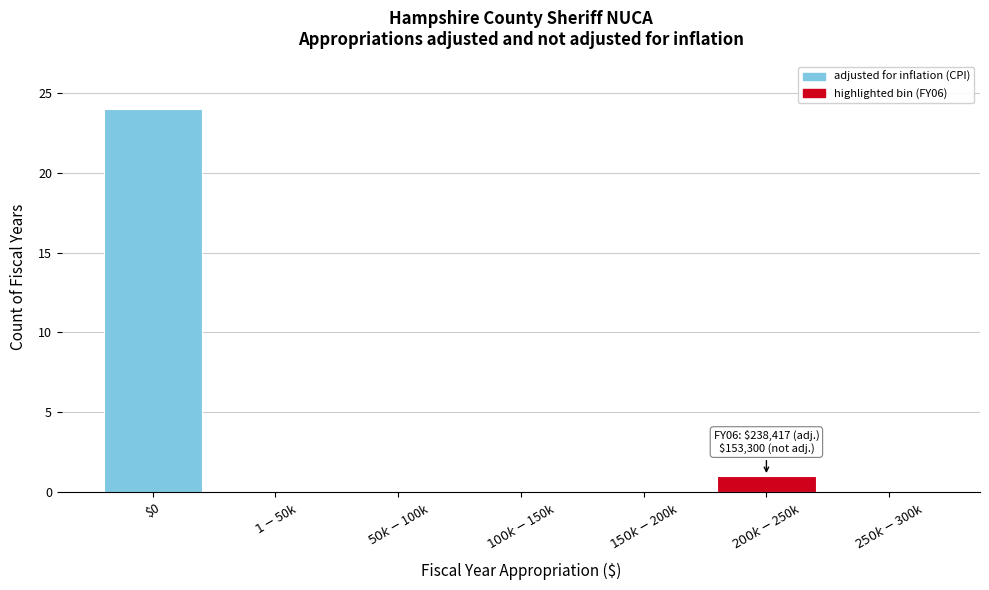

What is the sum of all values?

25